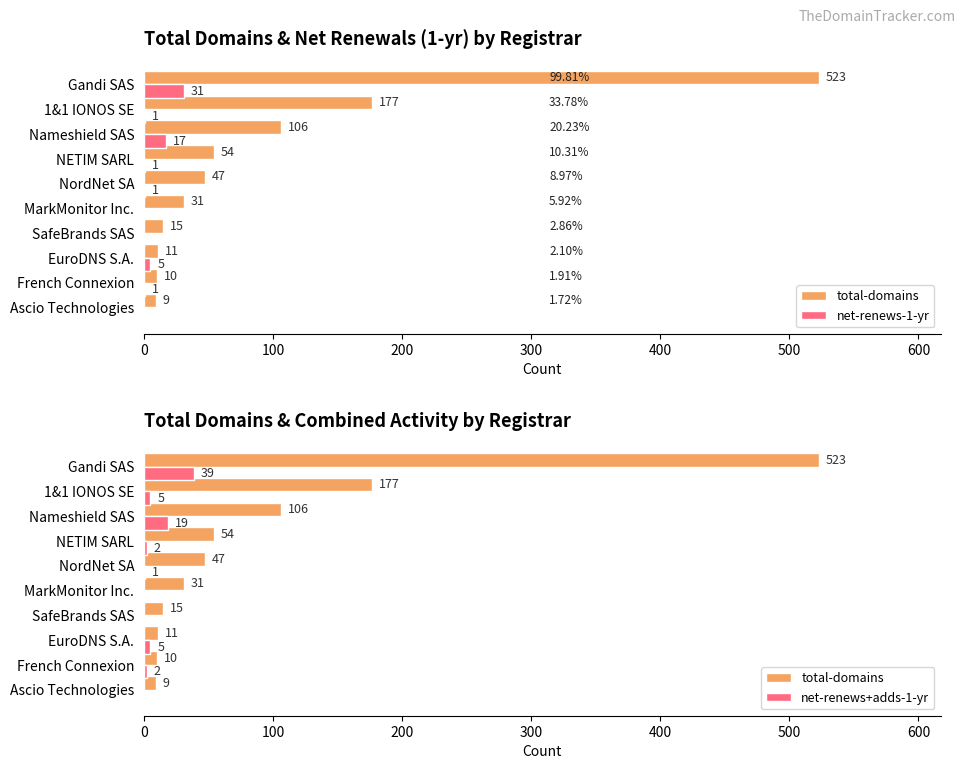

Which series has the widest spread of values?

total-domains